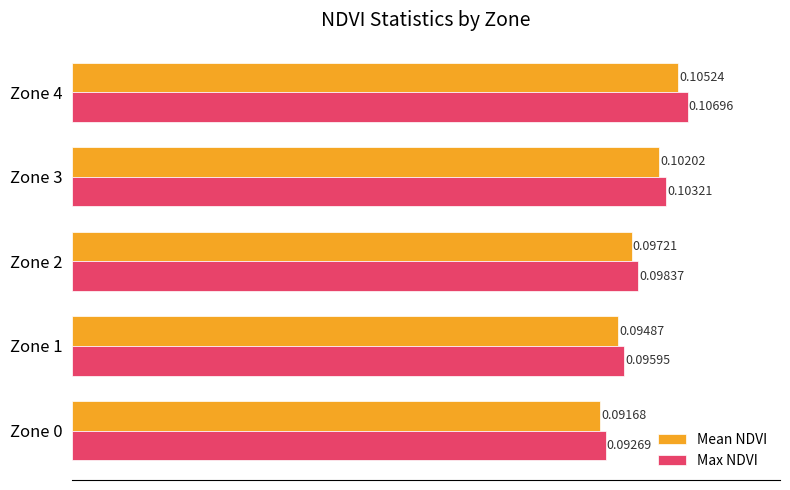

Which series has the largest total across all categories?

Max NDVI